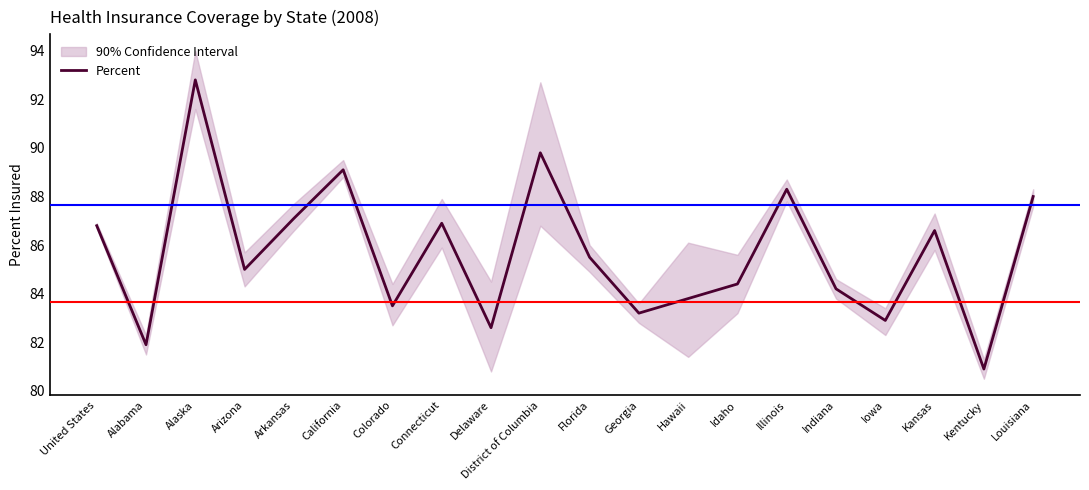

Reading right to left, transcribe all the data shown in this chart.

88.0	80.9	86.6	82.9	84.2	88.3	84.4	83.8	83.2	85.5	89.8	82.6	86.9	83.5	89.1	87.1	85.0	92.8	81.9	86.8